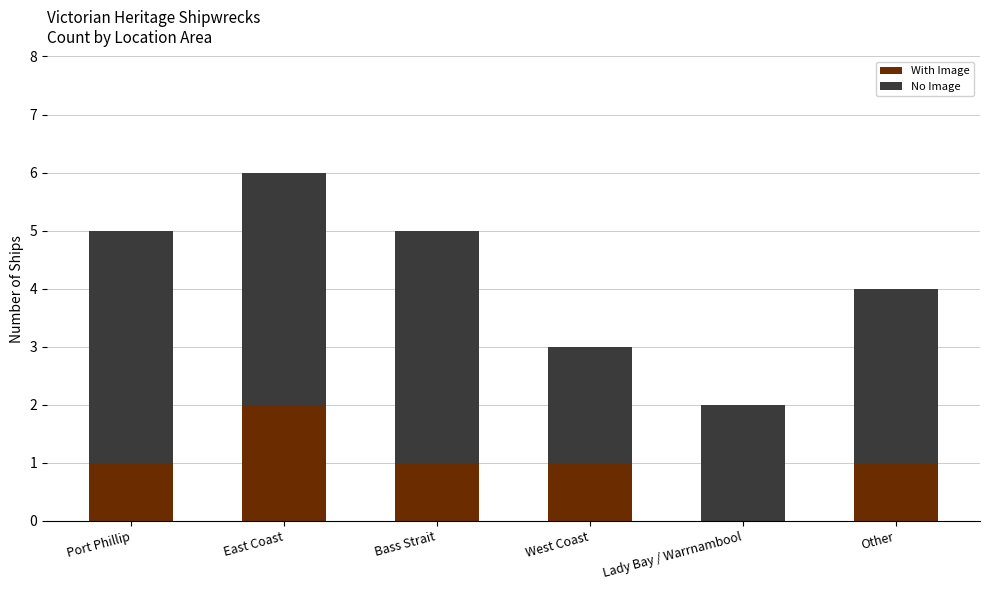

What is the sum of all With Image values?

6